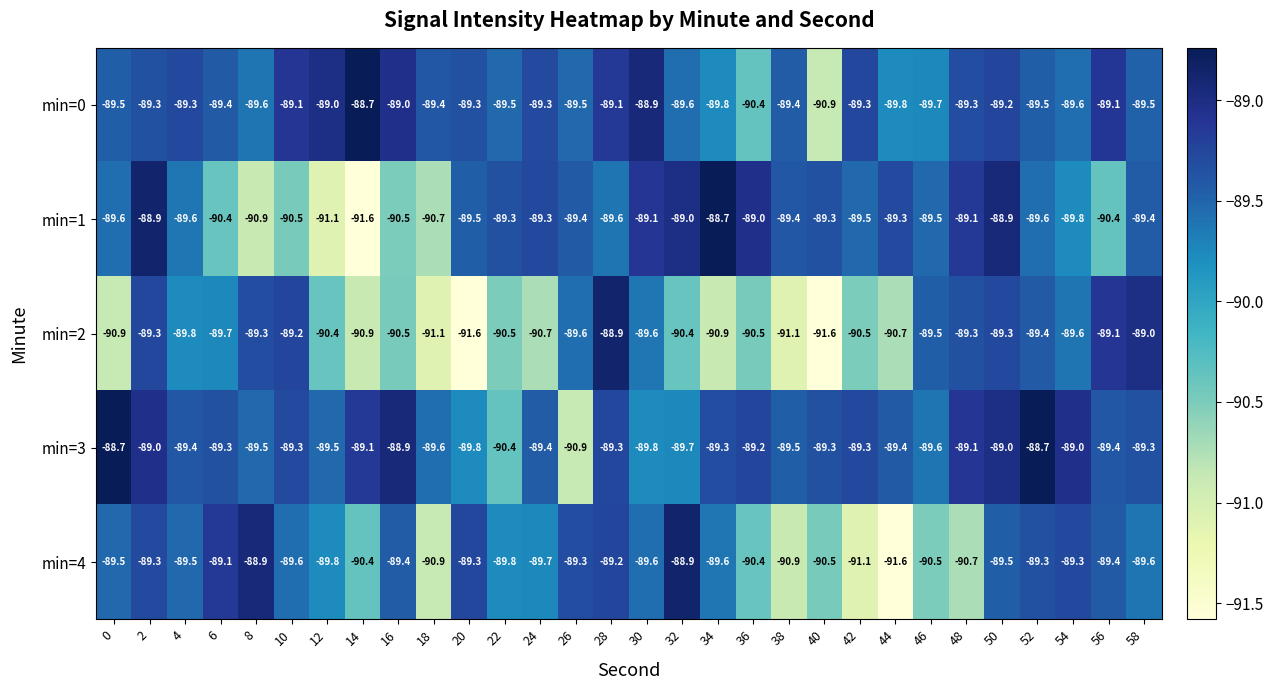

How many series are shown in this chart?

5